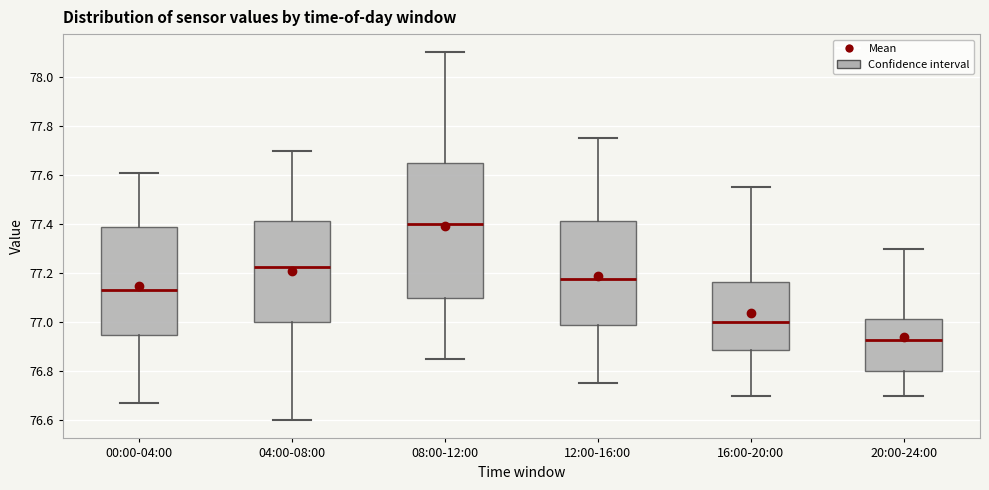

Comparing the boxes themselves (not the whiskers), which one is the tallest?

08:00-12:00